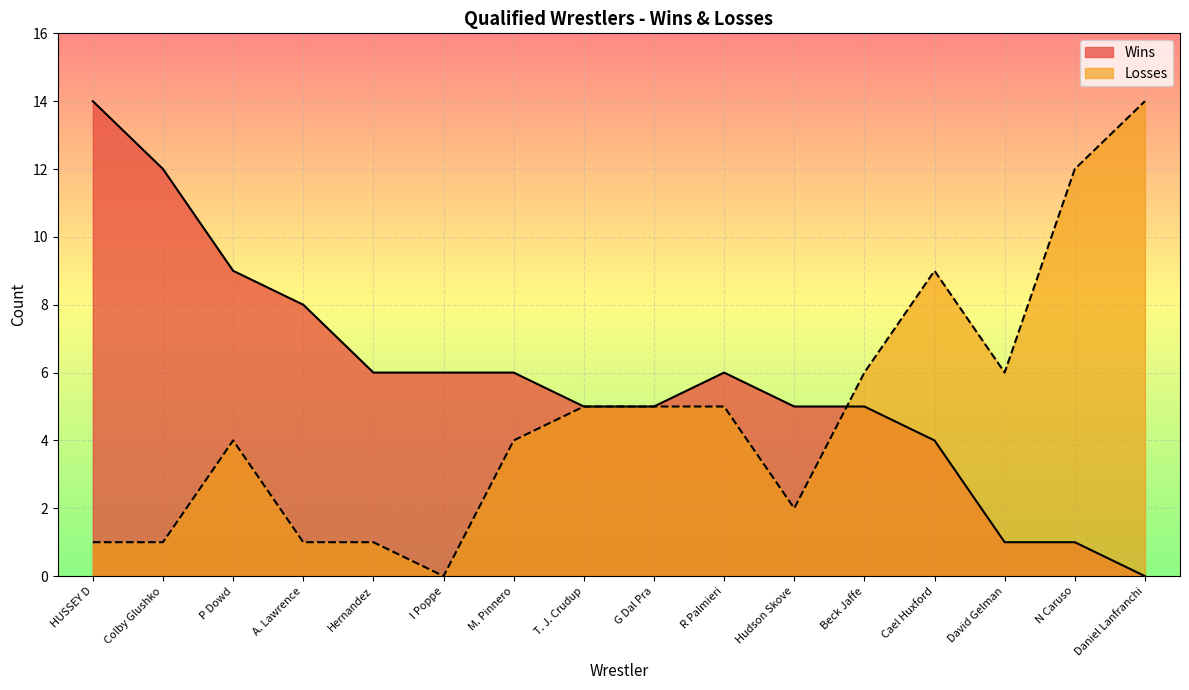

Read the Losses value at Beck Jaffe, to the nearest 10.

10